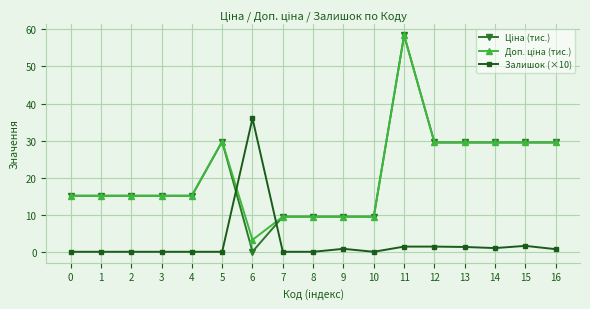

Is it true that Залишок (×10) equals 22.6 at 0?

False